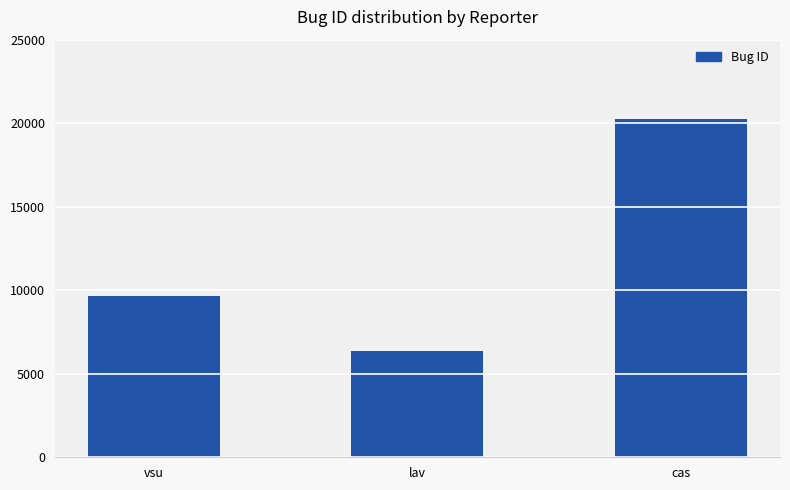

Does the chart contain stacked bars?

No